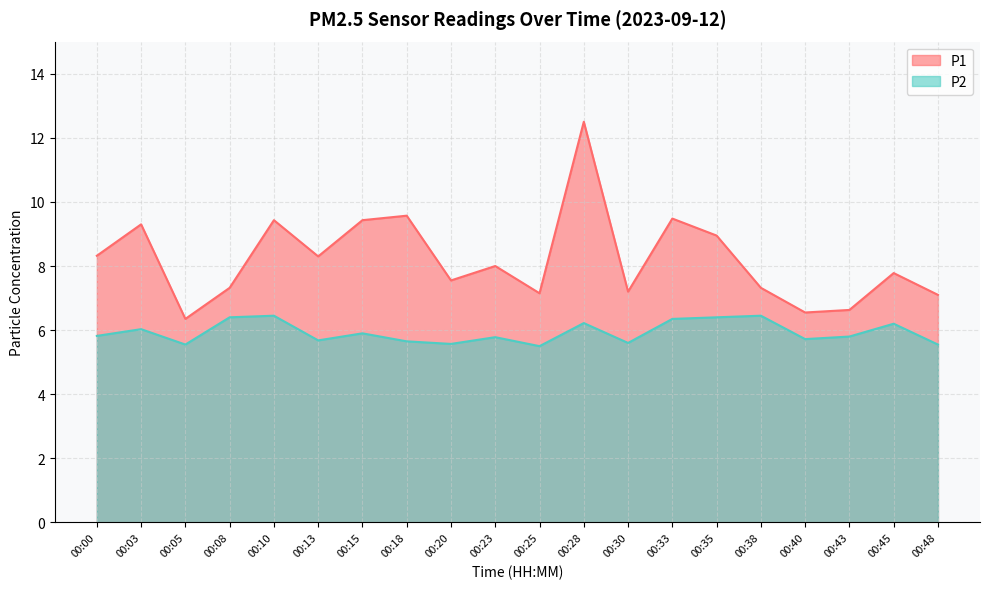

List the series in order of their peak value, highest first.

P1, P2